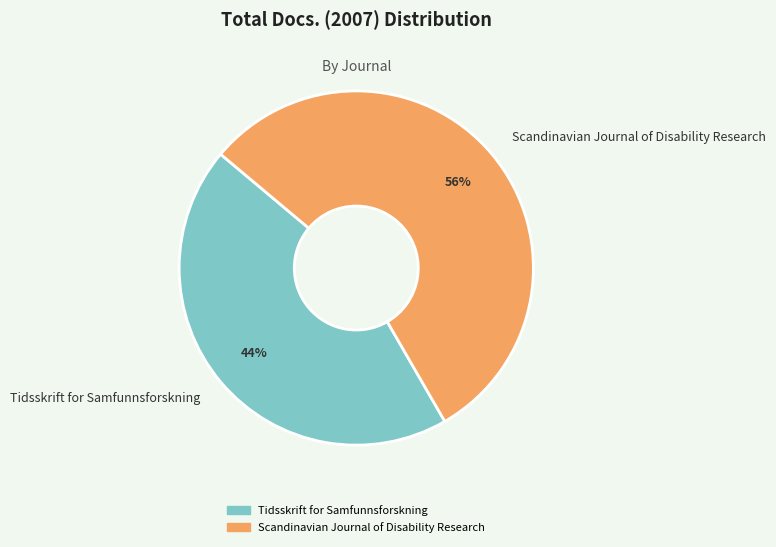

Combined, do Tidsskrift for Samfunnsforskning and Scandinavian Journal of Disability Research account for over 50%?

Yes